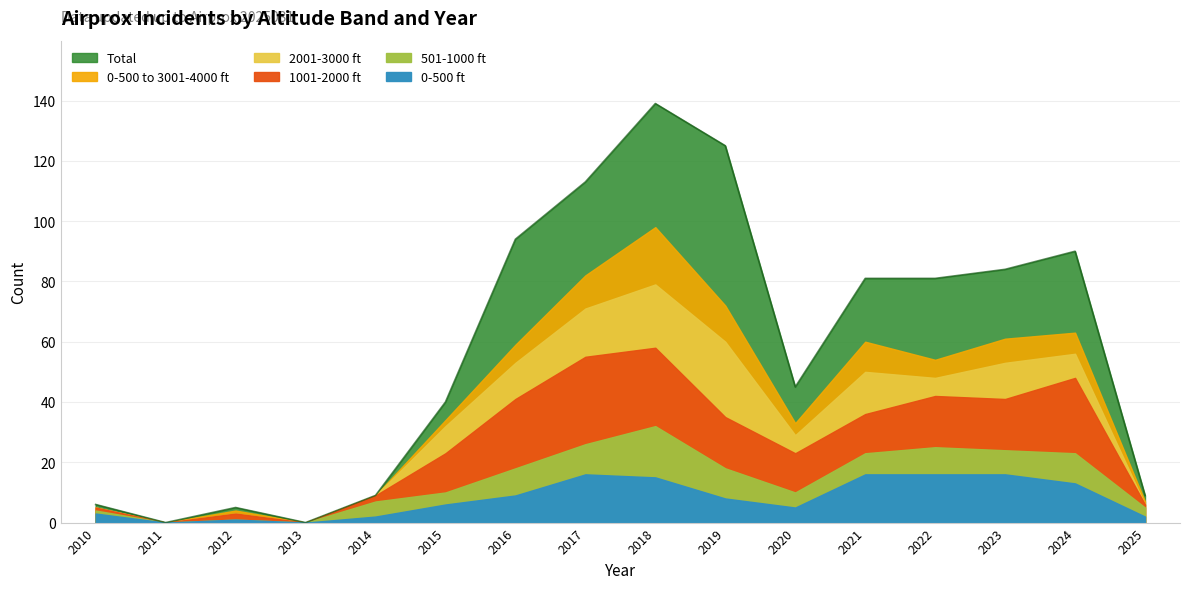

What is the value of the 2001-3000 point at the 7th from the left?

12